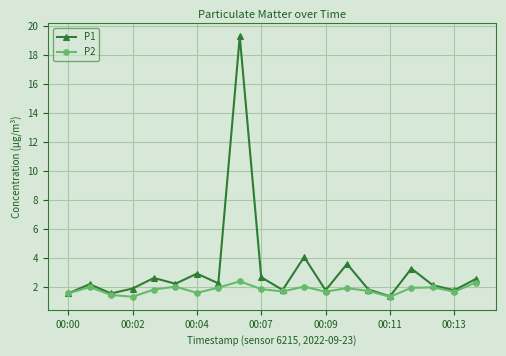

Rank the series by their average value, from highest to lowest.

P1, P2